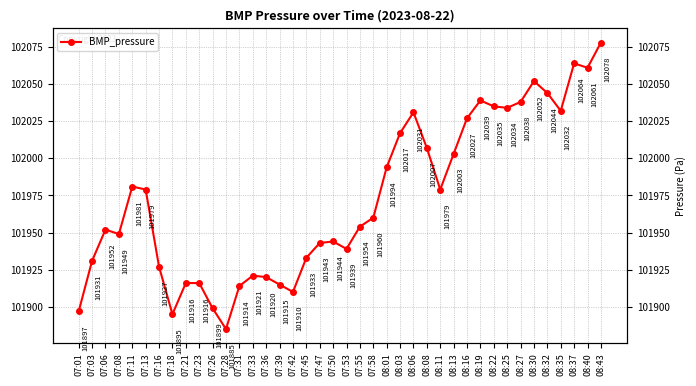

Where is the data nearest to the value 101981?

07:11